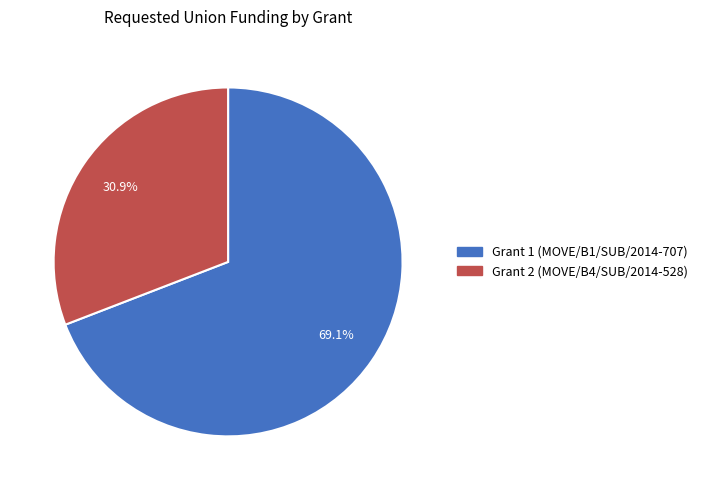

Which slice is the smallest?

Grant 2 (MOVE/B4/SUB/2014-528)